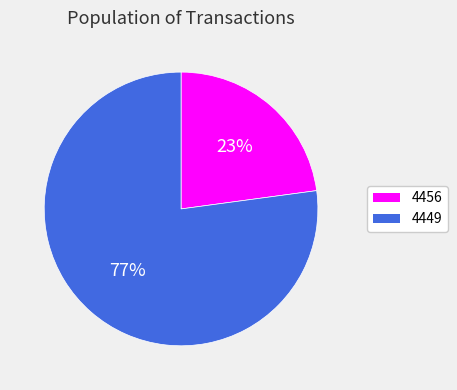

To the nearest percent, what is the average slice percentage?

50%